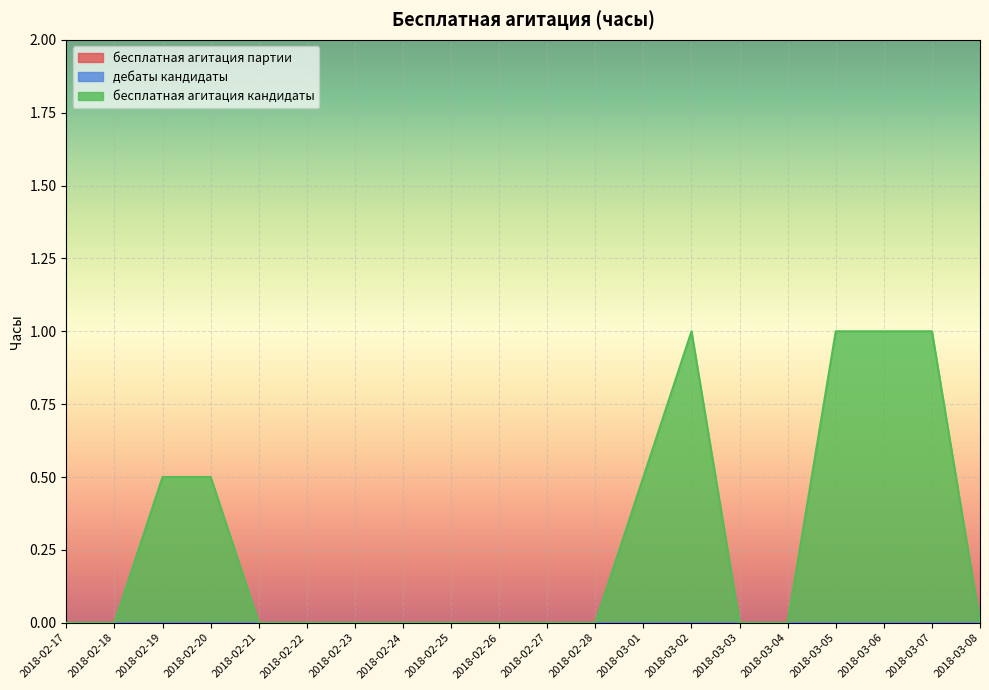

Reading left to right, transcribe all the data shown in this chart.

бесплатная агитация партии: 0.0	0.0	0.0	0.0	0.0	0.0	0.0	0.0	0.0	0.0	0.0	0.0	0.0	0.0	0.0	0.0	0.0	0.0	0.0	0.0
дебаты кандидаты: 0.0	0.0	0.0	0.0	0.0	0.0	0.0	0.0	0.0	0.0	0.0	0.0	0.0	0.0	0.0	0.0	0.0	0.0	0.0	0.0
бесплатная агитация кандидаты: 0.0	0.0	0.5	0.5	0.0	0.0	0.0	0.0	0.0	0.0	0.0	0.0	0.5	1.0	0.0	0.0	1.0	1.0	1.0	0.0